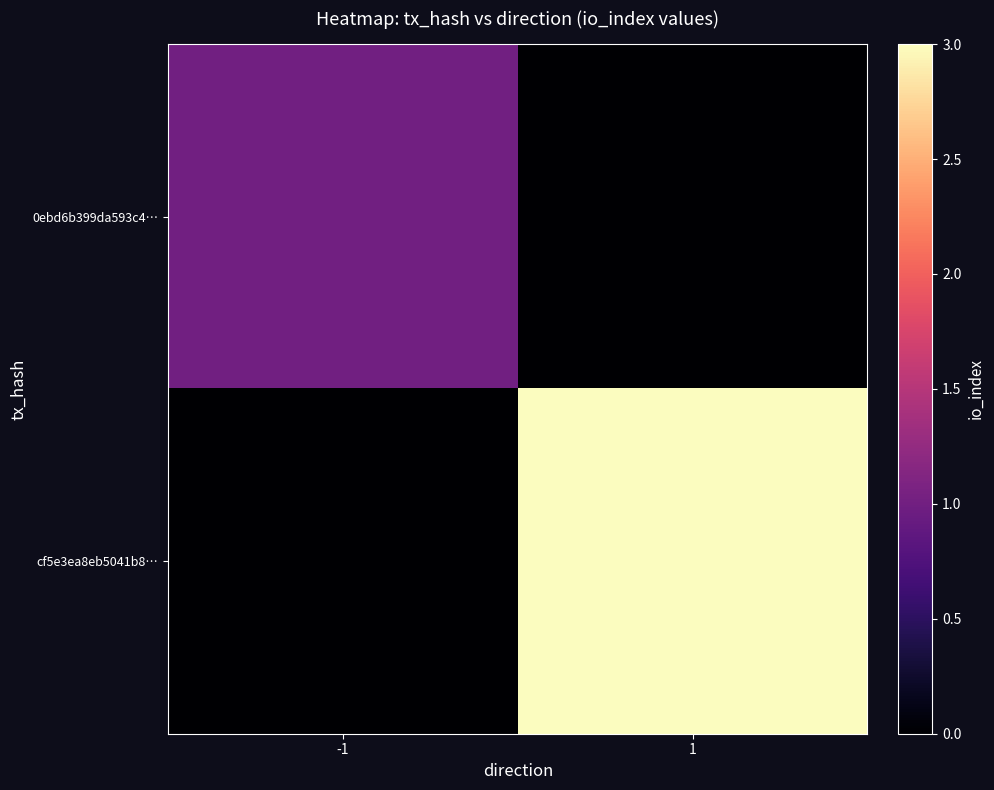

What is the total value across all series at 1?

3